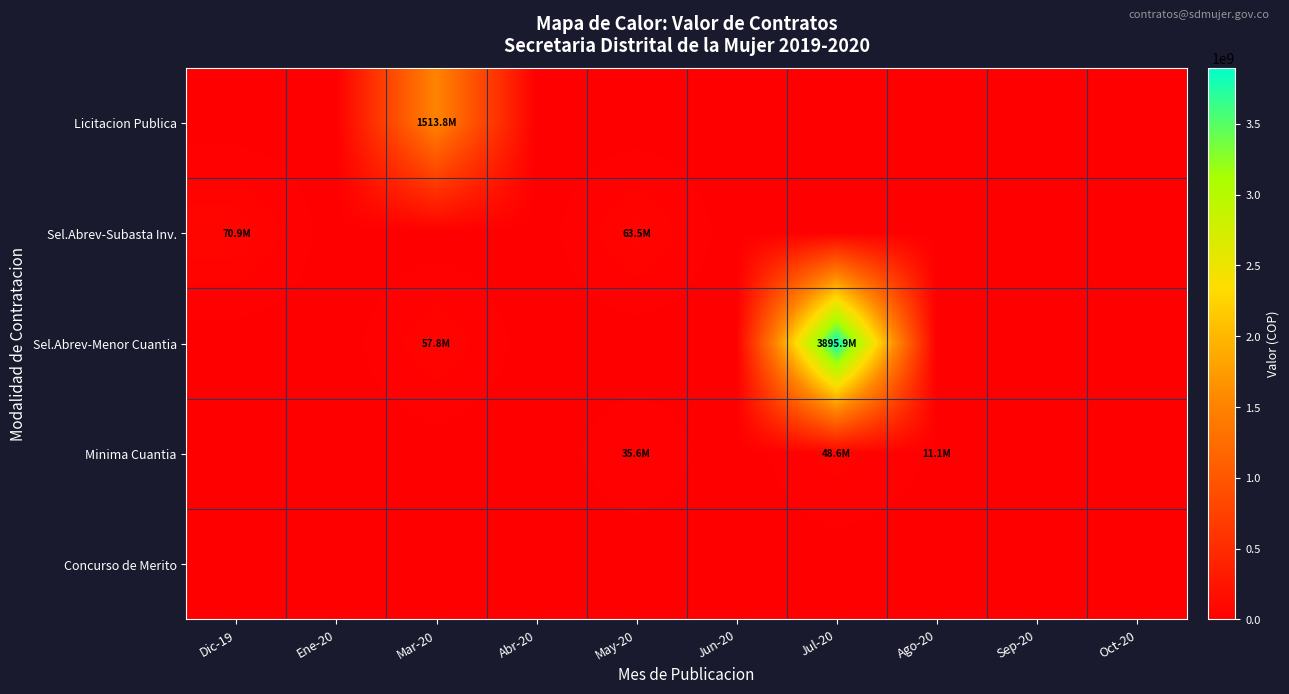

Reading left to right, what are all the values shown in this chart?

Licitacion Publica: Dic-19=0	Ene-20=0	Mar-20=1513785476	Abr-20=0	May-20=0	Jun-20=0	Jul-20=0	Ago-20=0	Sep-20=0	Oct-20=0
Sel.Abrev-Subasta Inv.: Dic-19=70866000	Ene-20=0	Mar-20=0	Abr-20=0	May-20=63454228	Jun-20=0	Jul-20=0	Ago-20=0	Sep-20=0	Oct-20=0
Sel.Abrev-Menor Cuantia: Dic-19=0	Ene-20=0	Mar-20=57826000	Abr-20=0	May-20=0	Jun-20=0	Jul-20=3895900743	Ago-20=0	Sep-20=0	Oct-20=0
Minima Cuantia: Dic-19=0	Ene-20=0	Mar-20=0	Abr-20=0	May-20=35554063	Jun-20=0	Jul-20=48578000	Ago-20=11099800	Sep-20=0	Oct-20=0
Concurso de Merito: Dic-19=0	Ene-20=0	Mar-20=0	Abr-20=0	May-20=0	Jun-20=0	Jul-20=0	Ago-20=0	Sep-20=0	Oct-20=0